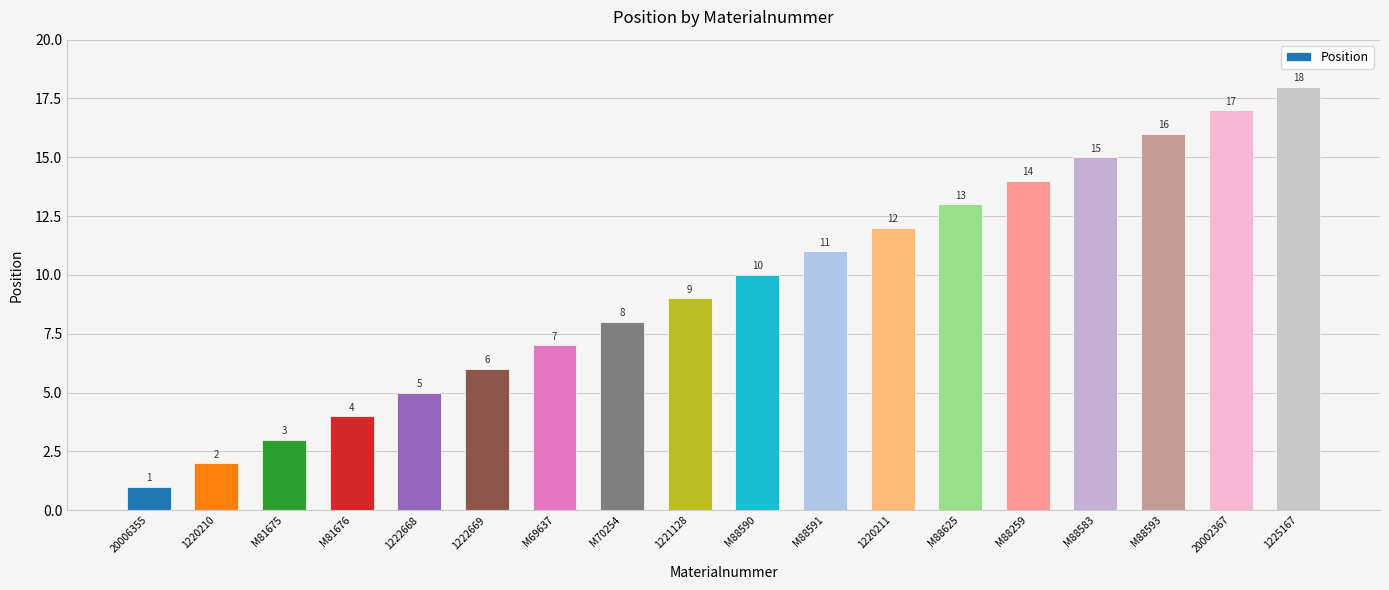

Reading left to right, extract all data points from this chart.

1	2	3	4	5	6	7	8	9	10	11	12	13	14	15	16	17	18